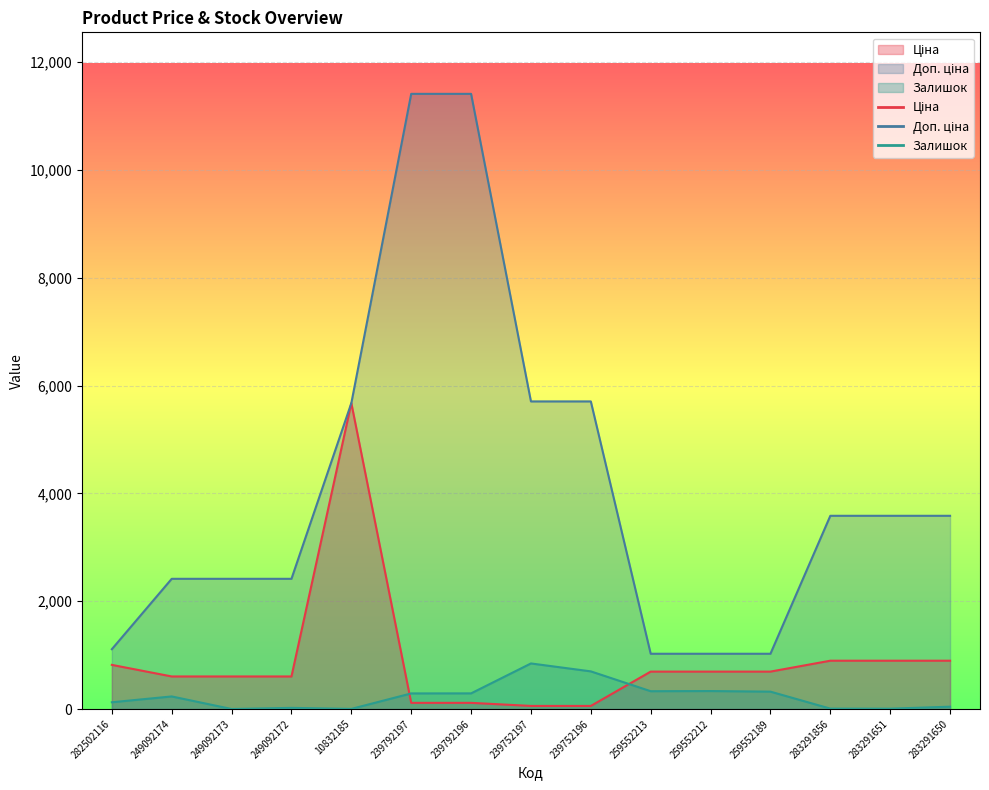

At which category does Ціна reach its first local peak?

10832185